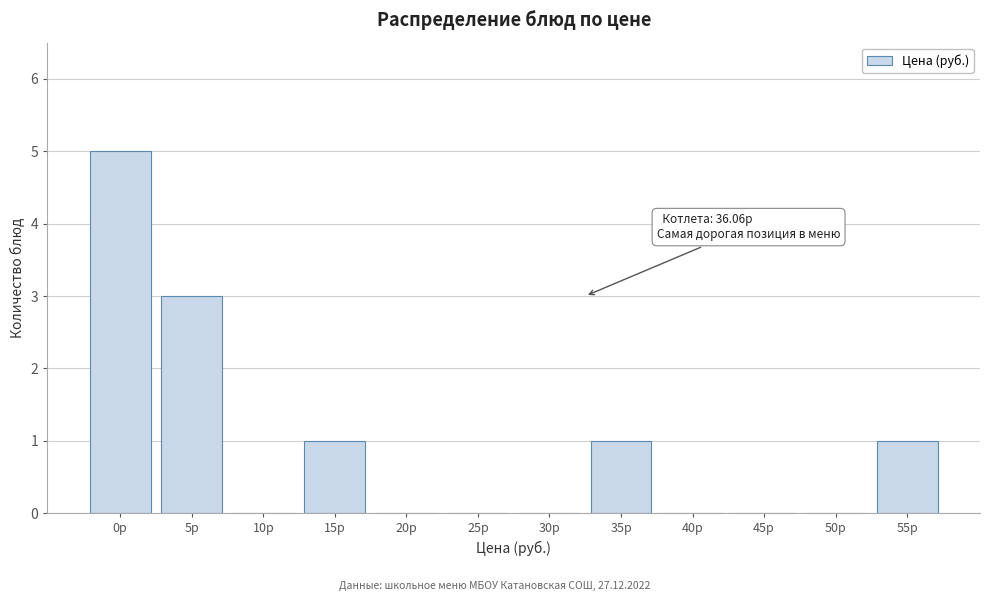

Reading left to right, extract all data points from this chart.

0р=5	5р=3	10р=0	15р=1	20р=0	25р=0	30р=0	35р=1	40р=0	45р=0	50р=0	55р=1